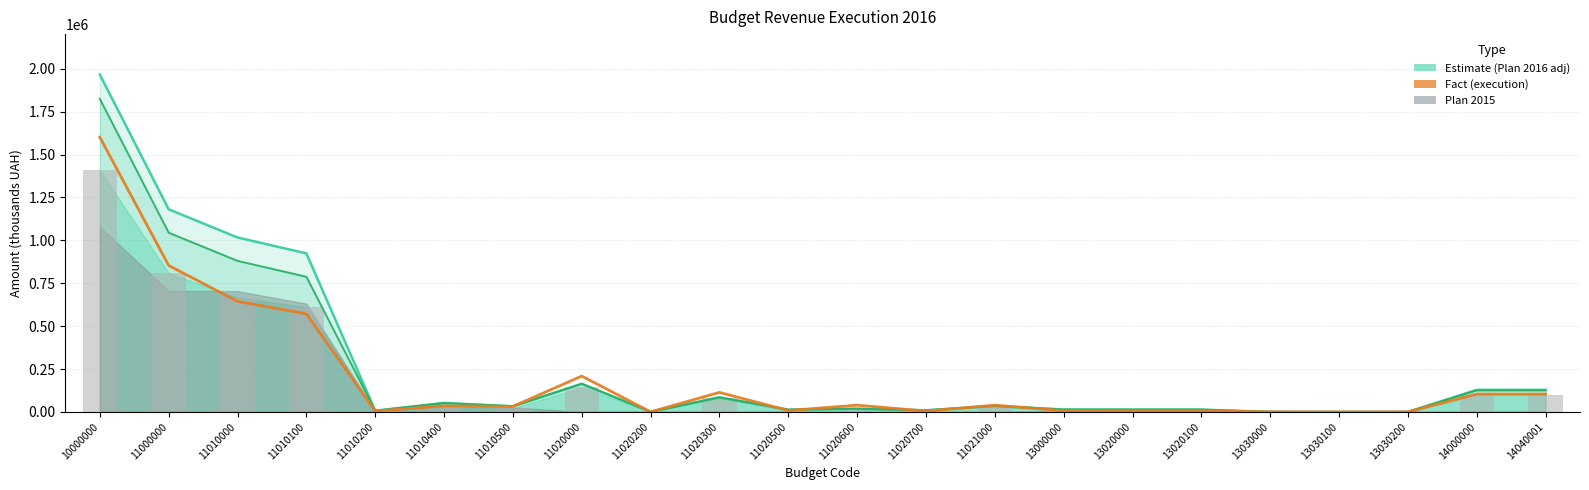

Between 11010200 and 11021000, which is larger?

11021000